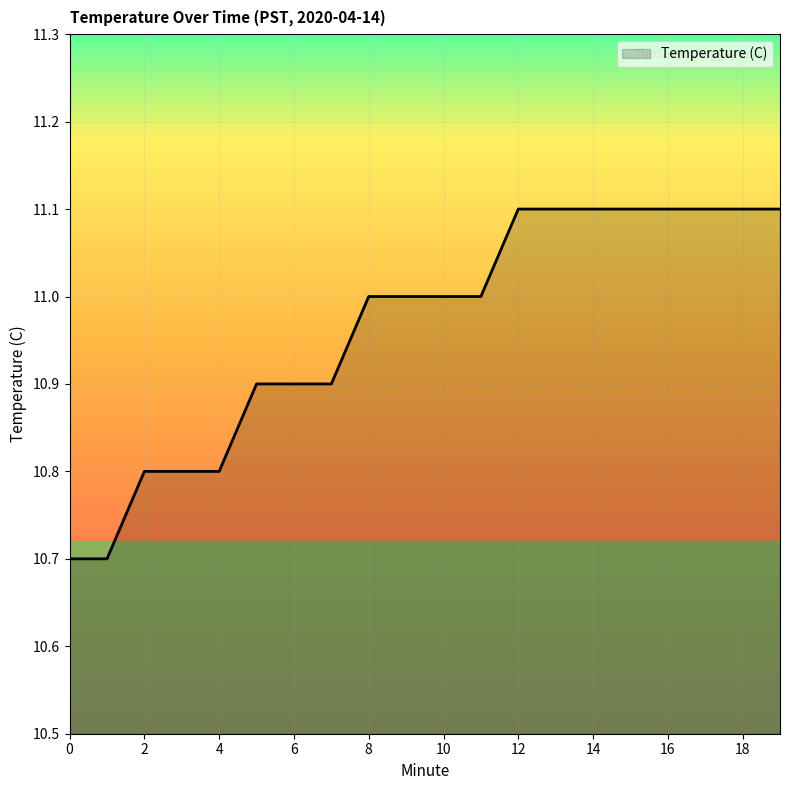

What is the difference between the maximum and minimum values?

0.4